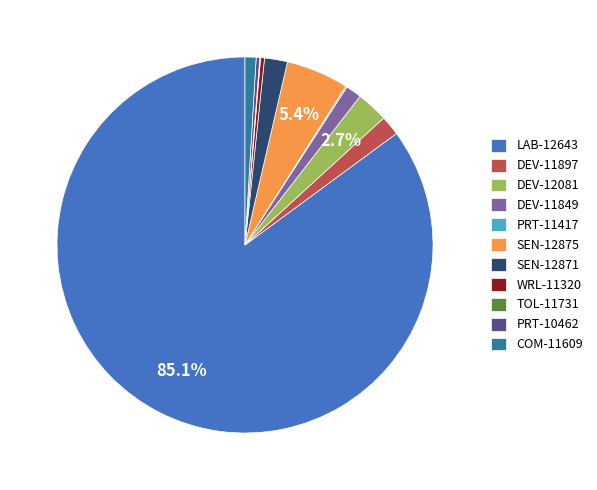

Does COM-11609 account for over 50% of the chart?

No